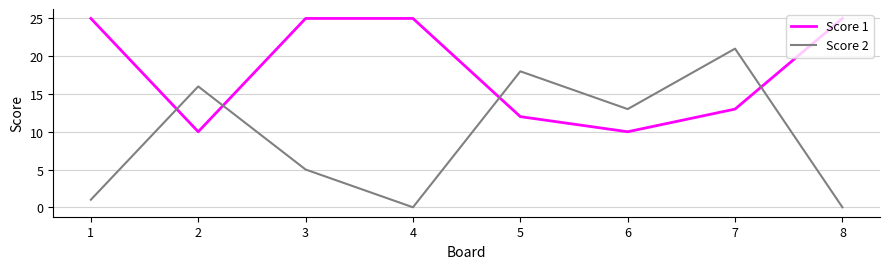

Rank the series at 3 from lowest to highest value.

Score 2, Score 1